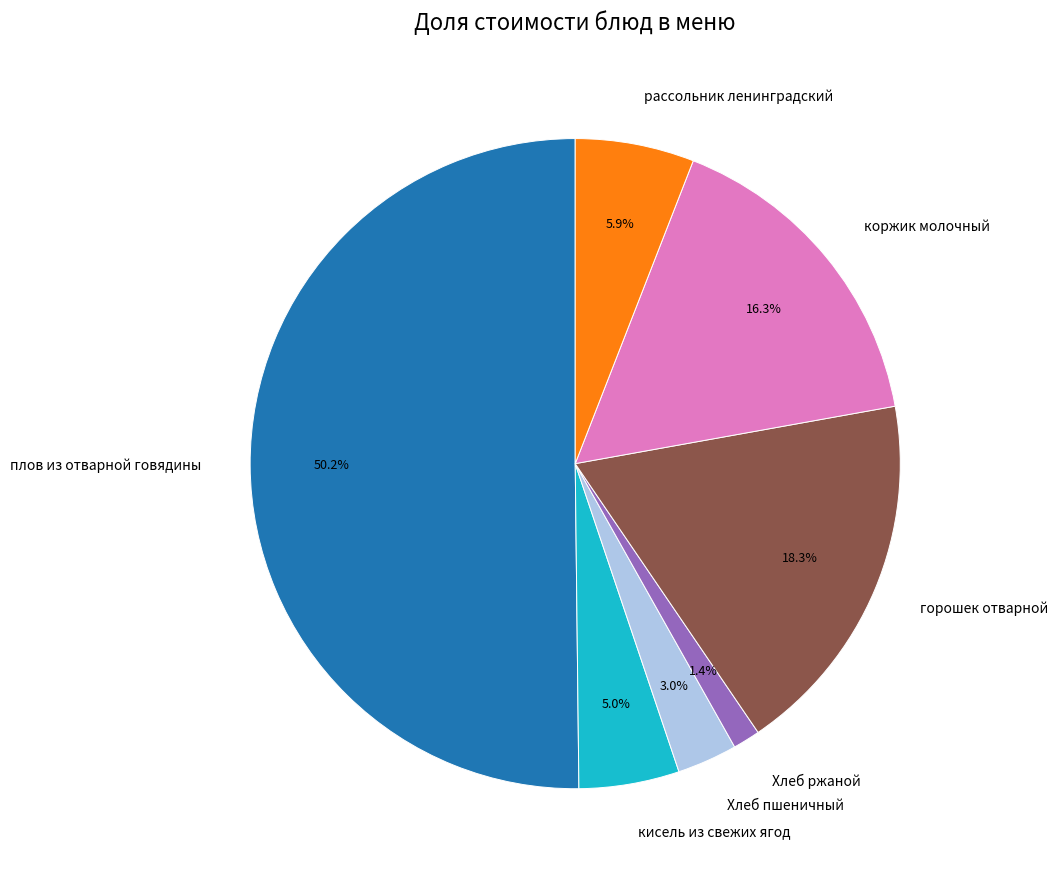

Which has a higher value, рассольник ленинградский or кисель из свежих ягод?

рассольник ленинградский